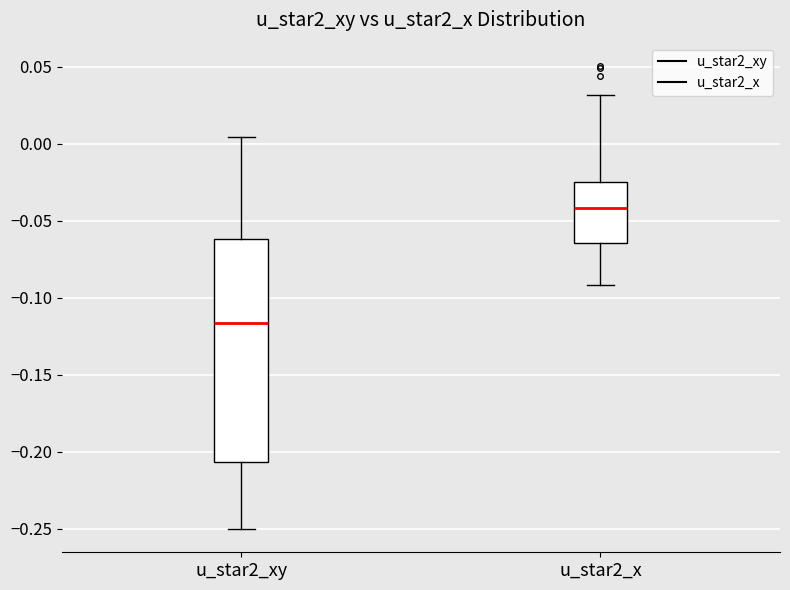

Where does the lower whisker of the box for u_star2_x end on the y-axis? The values are not printed on the chart, so give them approximately, as read against the axis.

-0.090